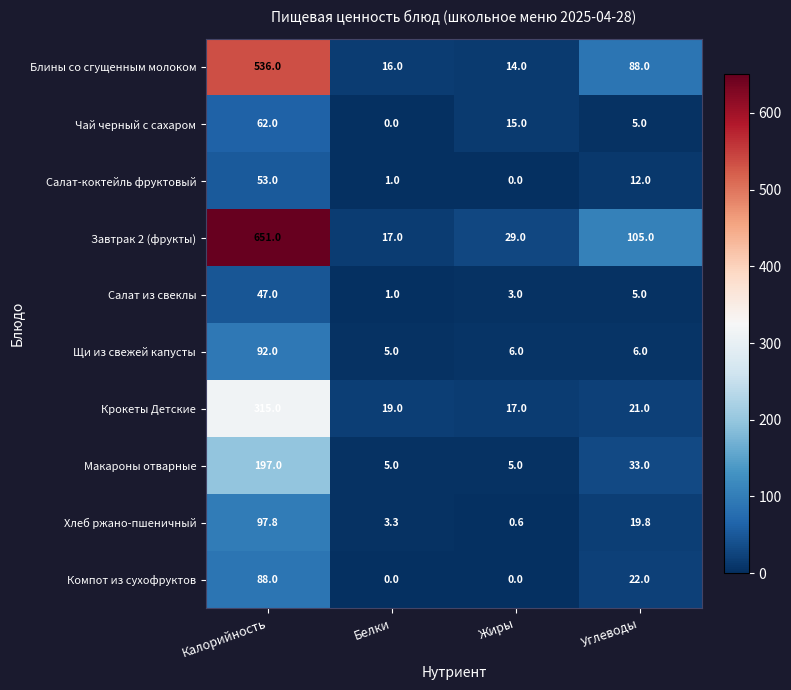

What is the difference between the maximum and minimum values in the Салат-коктейль фруктовый series?

53.0